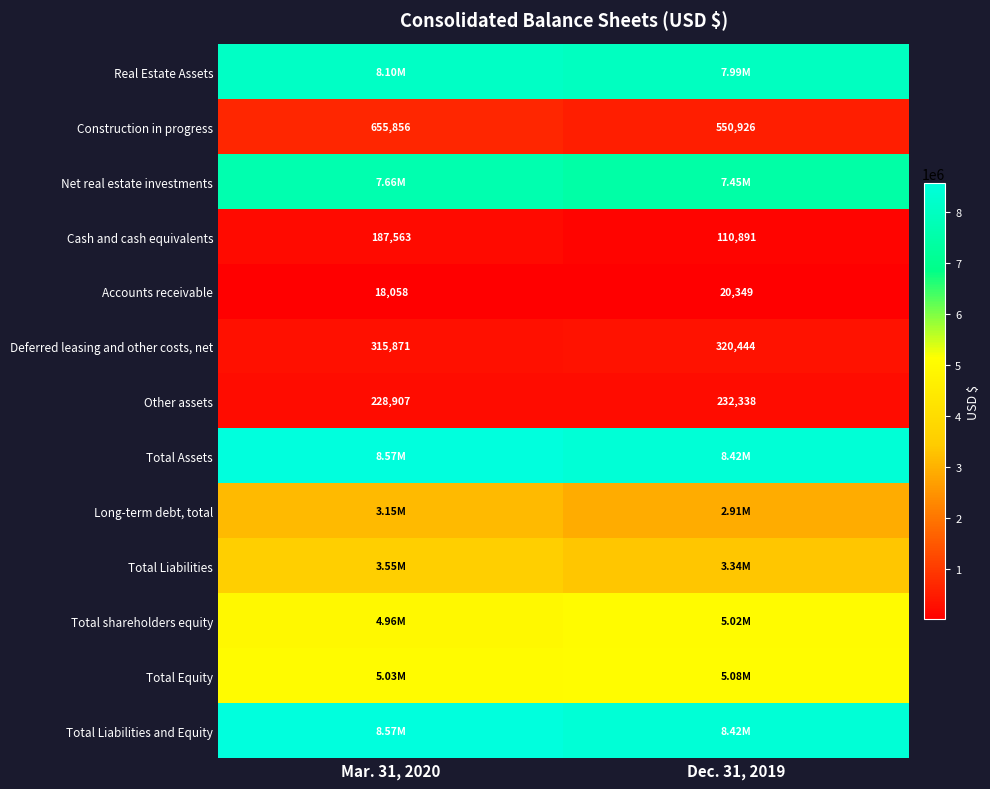

What is the sum of the Accounts receivable values at Dec. 31, 2019 and Mar. 31, 2020?

38407